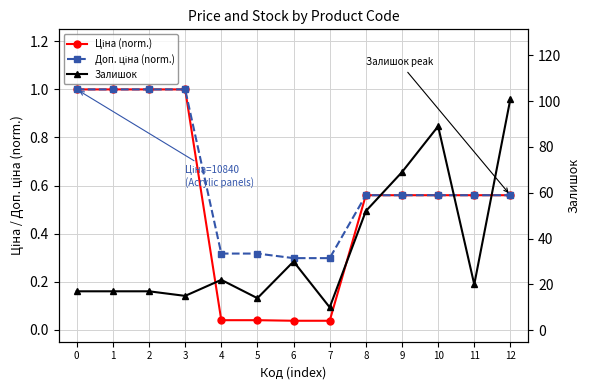

Which label corresponds to the largest value in the chart?

12